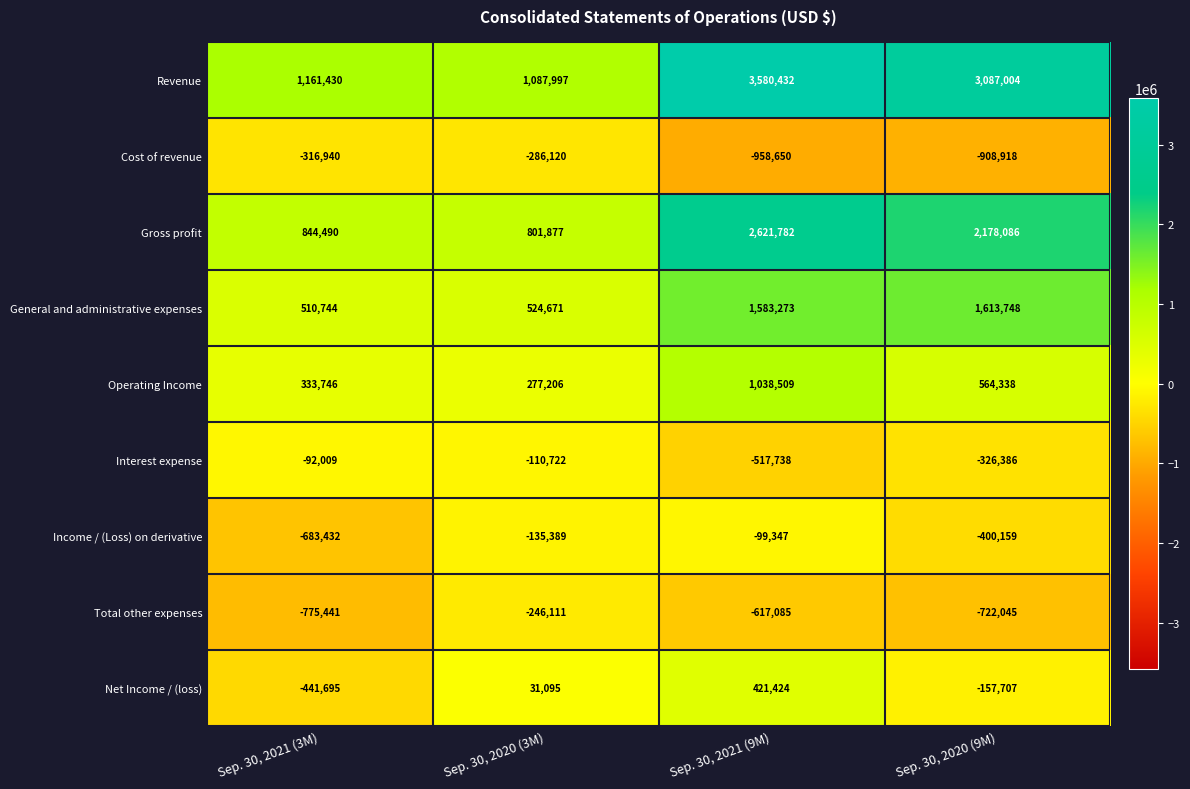

Between Sep. 30, 2020 (3M) and Sep. 30, 2020 (9M), which series saw the biggest shift?

Revenue